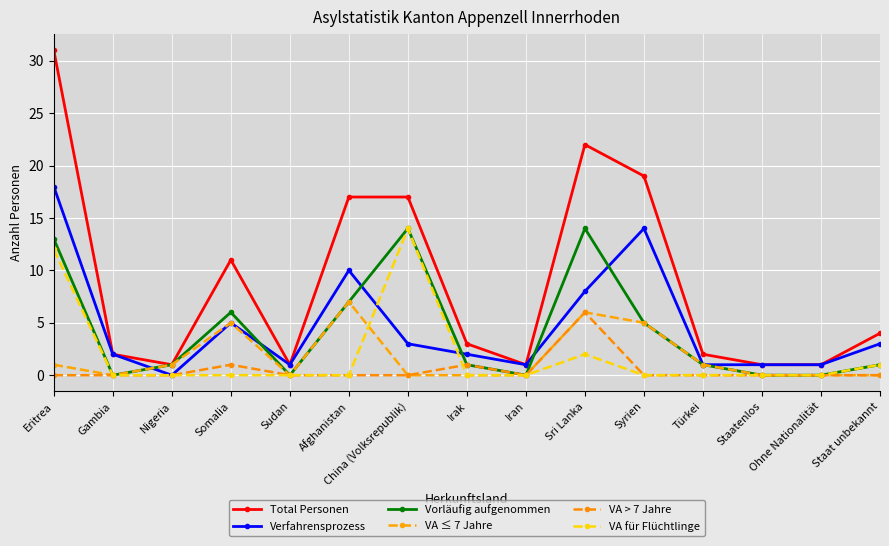

Is this an area chart (filled region under the line)?

No